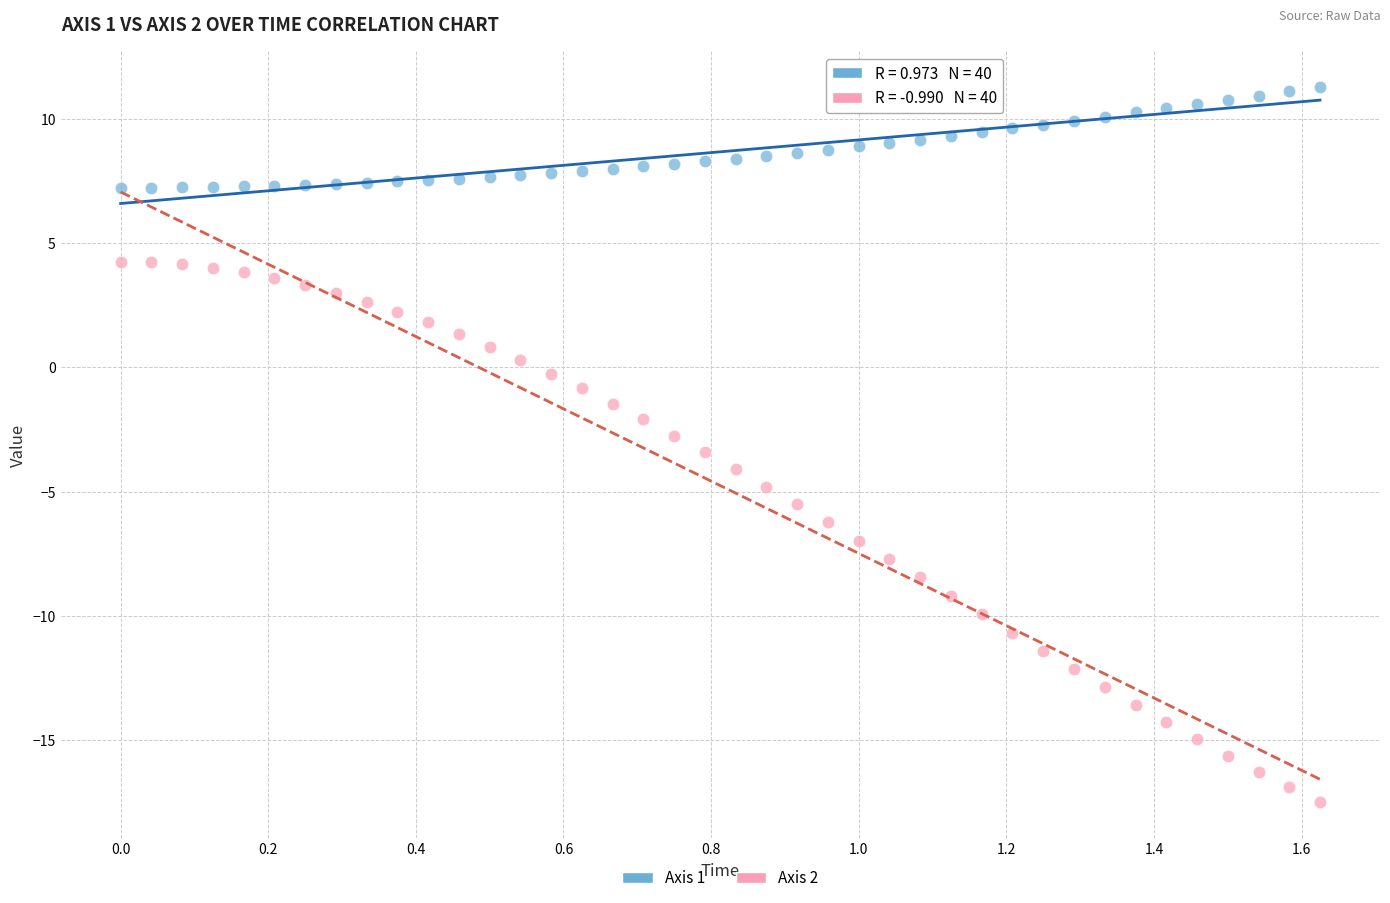

Which series has the largest Y range (max minus min)?

Axis 2